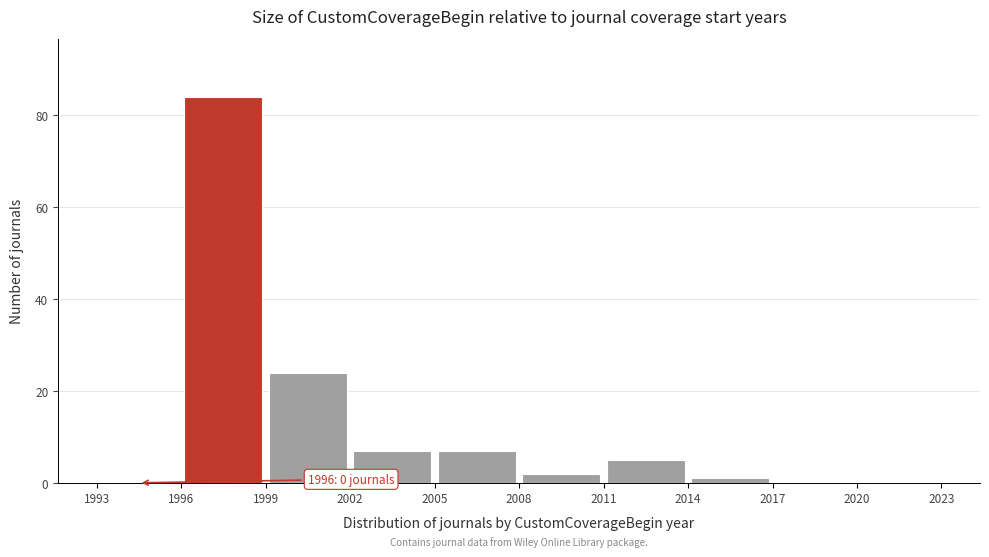

Over which range of the x-axis is the bar tallest?

1996 to 1999